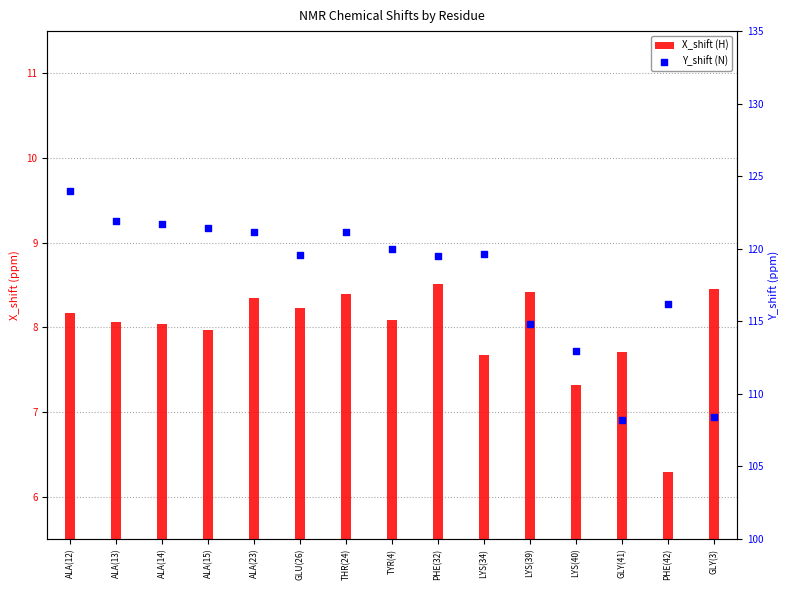

Is the value of X_shift (H) at ALA(15) greater than the value of Y_shift (N) at LYS(40)?

No